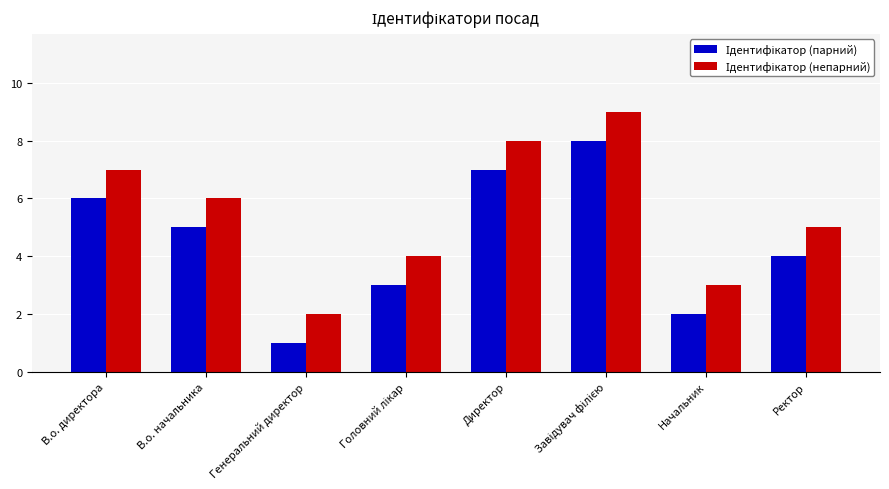

What is the total value across all series at Ректор?

9